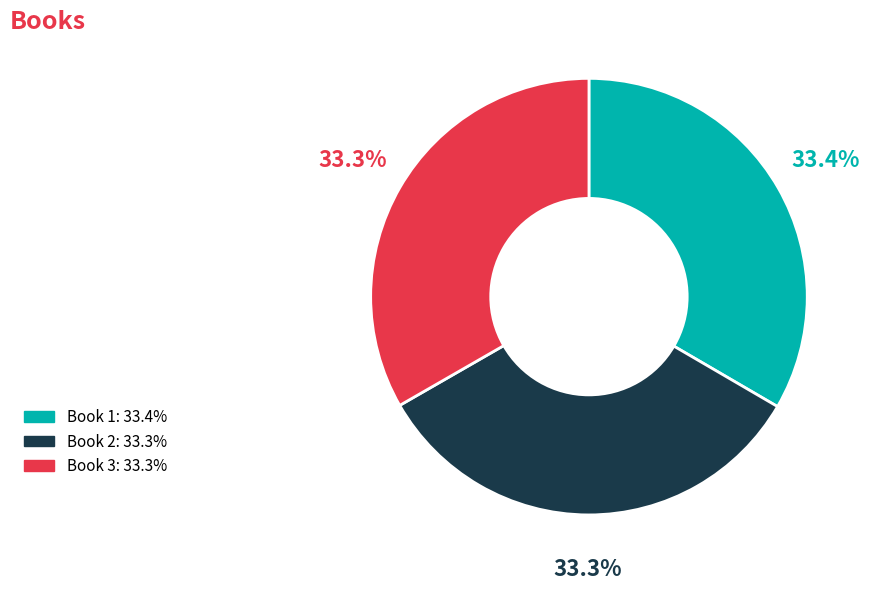

Is there a majority slice in this chart?

No